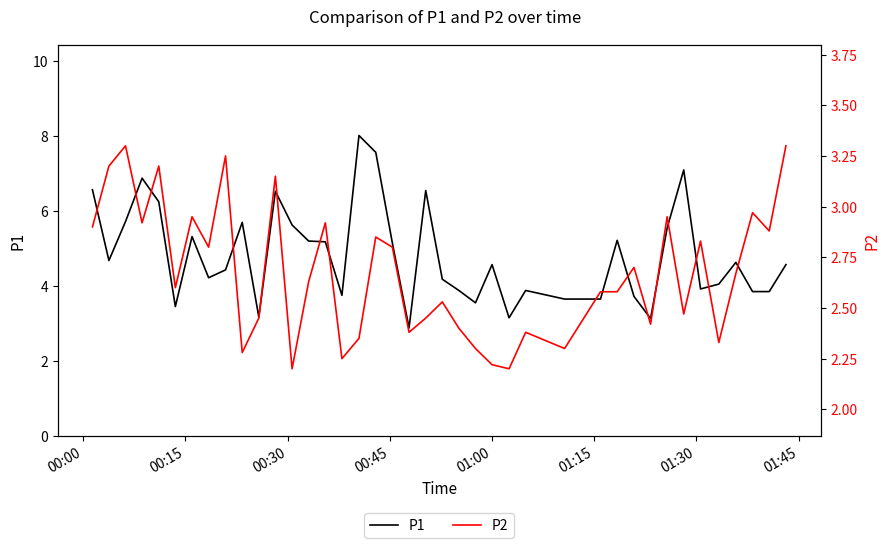

In P1, how many points are higher than both neighbors (excluding endpoints)?

11